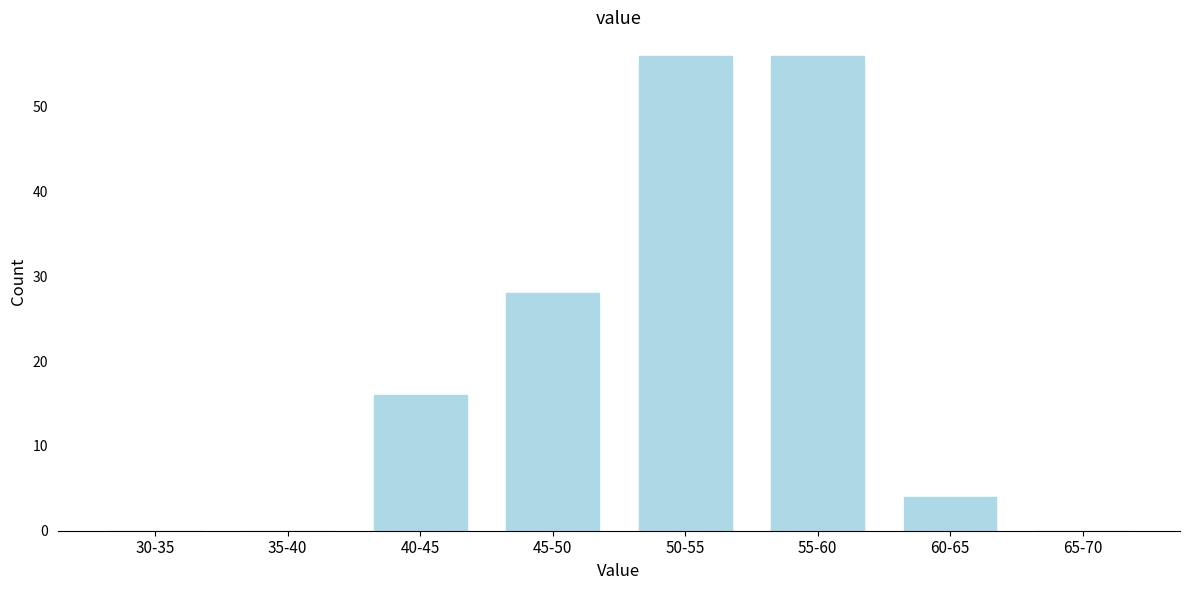

Reading left to right, transcribe all the data shown in this chart.

30-35=0	35-40=0	40-45=16	45-50=28	50-55=56	55-60=56	60-65=4	65-70=0